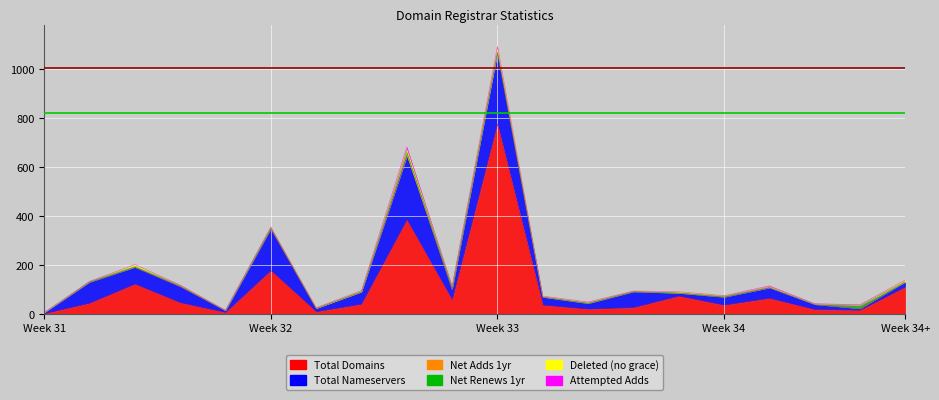

Reading left to right, transcribe all the data shown in this chart.

total-domains: Network Solutions LLC=2	eNom LLC=45	GMO Internet=123	Tucows Domains=47	Online SAS=7	Gandi SAS=178	OnlineNIC=10	1&1 Internet SE=41	GoDaddy.com=385	MarkMonitor=58	PDR Ltd.=776	OVH sas=37	Dynadot LLC=21	Name.com=27	Todaynic.com=74	Realtime Register=37	Cronon AG=65	CSC Corporate=19	Nom-iq Ltd.=16	Xin Net Corp=111
total-nameservers: Network Solutions LLC=4	eNom LLC=86	GMO Internet=69	Tucows Domains=66	Online SAS=8	Gandi SAS=171	OnlineNIC=14	1&1 Internet SE=50	GoDaddy.com=259	MarkMonitor=42	PDR Ltd.=290	OVH sas=33	Dynadot LLC=23	Name.com=65	Todaynic.com=12	Realtime Register=33	Cronon AG=43	CSC Corporate=21	Nom-iq Ltd.=7	Xin Net Corp=21
net-adds-1-yr: Network Solutions LLC=0	eNom LLC=0	GMO Internet=0	Tucows Domains=2	Online SAS=0	Gandi SAS=0	OnlineNIC=0	1&1 Internet SE=0	GoDaddy.com=9	MarkMonitor=0	PDR Ltd.=3	OVH sas=0	Dynadot LLC=0	Name.com=0	Todaynic.com=0	Realtime Register=0	Cronon AG=2	CSC Corporate=1	Nom-iq Ltd.=0	Xin Net Corp=0
net-renews-1-yr: Network Solutions LLC=0	eNom LLC=3	GMO Internet=3	Tucows Domains=3	Online SAS=1	Gandi SAS=6	OnlineNIC=0	1&1 Internet SE=1	GoDaddy.com=10	MarkMonitor=14	PDR Ltd.=0	OVH sas=1	Dynadot LLC=2	Name.com=2	Todaynic.com=1	Realtime Register=4	Cronon AG=1	CSC Corporate=1	Nom-iq Ltd.=13	Xin Net Corp=0
deleted-domains-nograce: Network Solutions LLC=0	eNom LLC=0	GMO Internet=8	Tucows Domains=0	Online SAS=0	Gandi SAS=1	OnlineNIC=3	1&1 Internet SE=5	GoDaddy.com=11	MarkMonitor=0	PDR Ltd.=20	OVH sas=3	Dynadot LLC=3	Name.com=1	Todaynic.com=5	Realtime Register=2	Cronon AG=1	CSC Corporate=0	Nom-iq Ltd.=0	Xin Net Corp=8
attempted-adds: Network Solutions LLC=0	eNom LLC=0	GMO Internet=0	Tucows Domains=1	Online SAS=0	Gandi SAS=0	OnlineNIC=0	1&1 Internet SE=0	GoDaddy.com=9	MarkMonitor=0	PDR Ltd.=4	OVH sas=0	Dynadot LLC=1	Name.com=0	Todaynic.com=0	Realtime Register=0	Cronon AG=4	CSC Corporate=1	Nom-iq Ltd.=3	Xin Net Corp=0